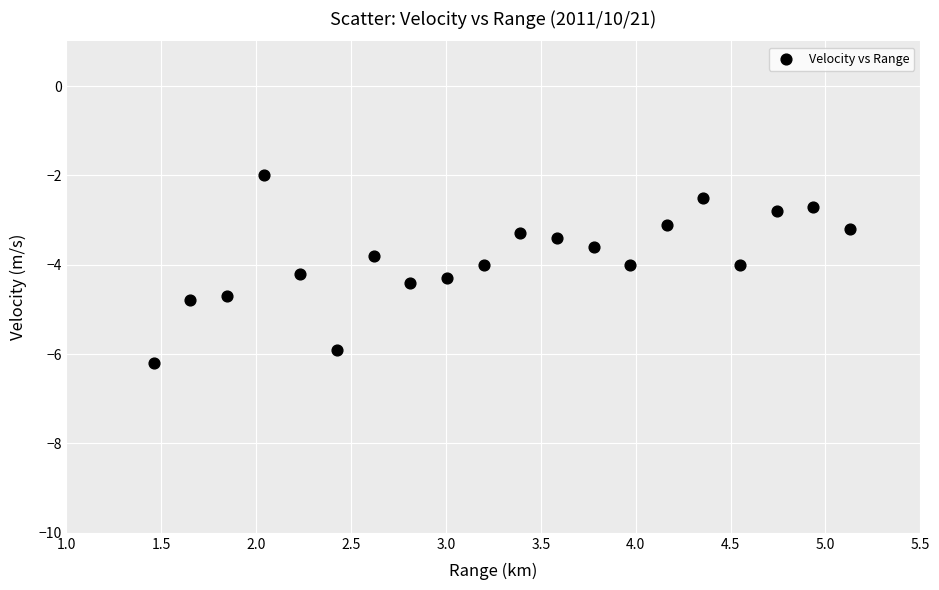

What is the range of X values (max minus min)?

3.7